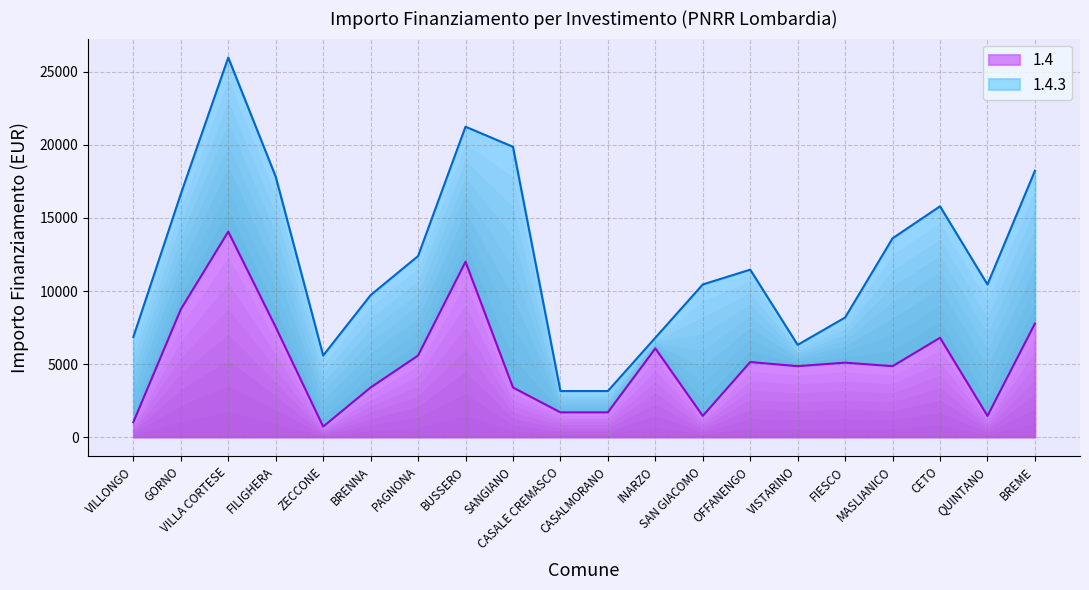

Reading left to right, what are all the values shown in this chart?

VILLONGO=1029	GORNO=8748	VILLA CORTESE=14063	FILIGHERA=7533	ZECCONE=729	BRENNA=3402	PAGNONA=5589	BUSSERO=12005	SANGIANO=3402	CASALE CREMASCO=1701	CASALMORANO=1701	INARZO=6075	SAN GIACOMO=1458	OFFANENGO=5145	VISTARINO=4860	FIESCO=5103	MASLIANICO=4860	CETO=6804	QUINTANO=1458	BREME=7776